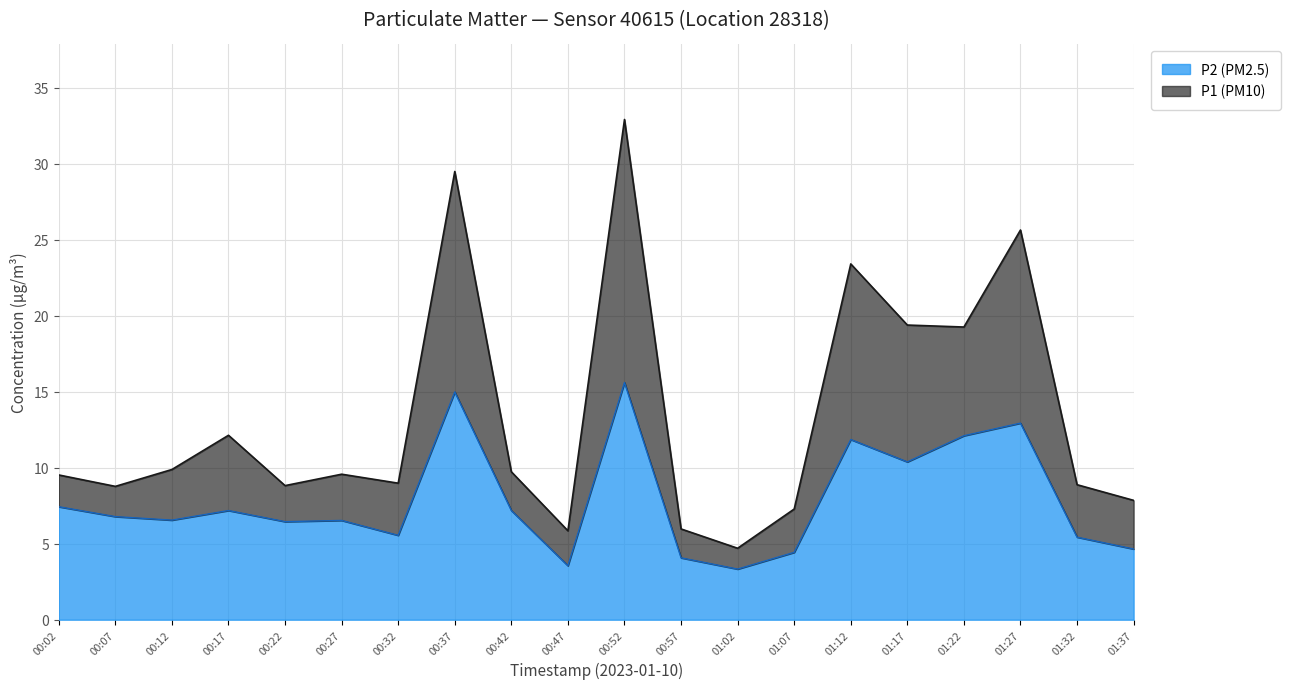

What is the lowest value of the P2 (PM2.5) series?

3.3